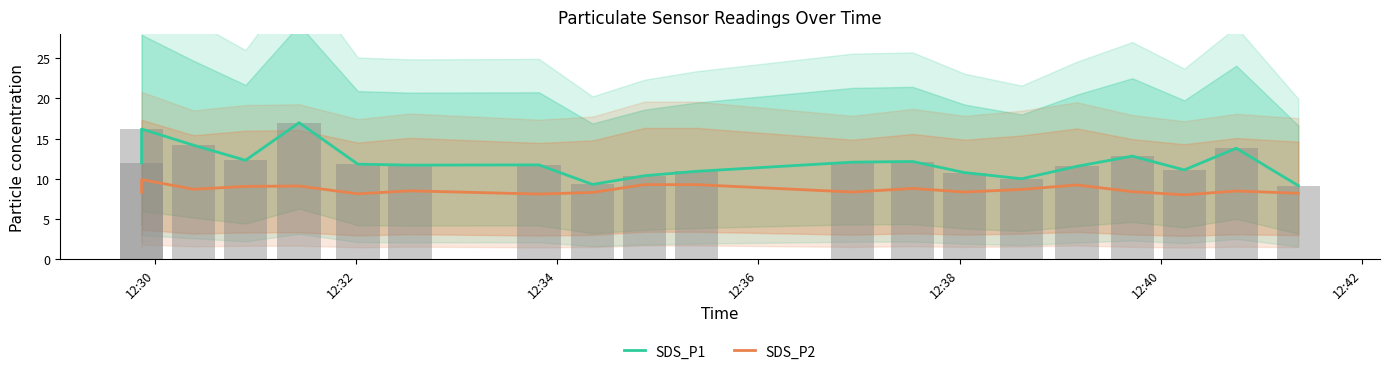

What is the highest value of the SDS_P2 series?

9.9